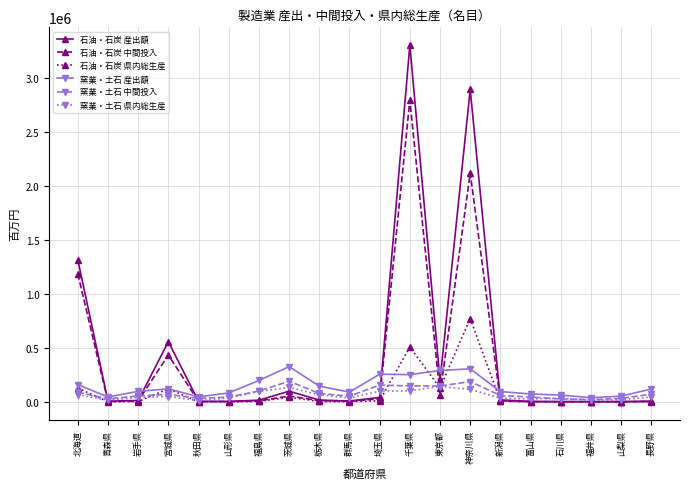

Which series has the widest spread of values?

石油・石炭 産出額